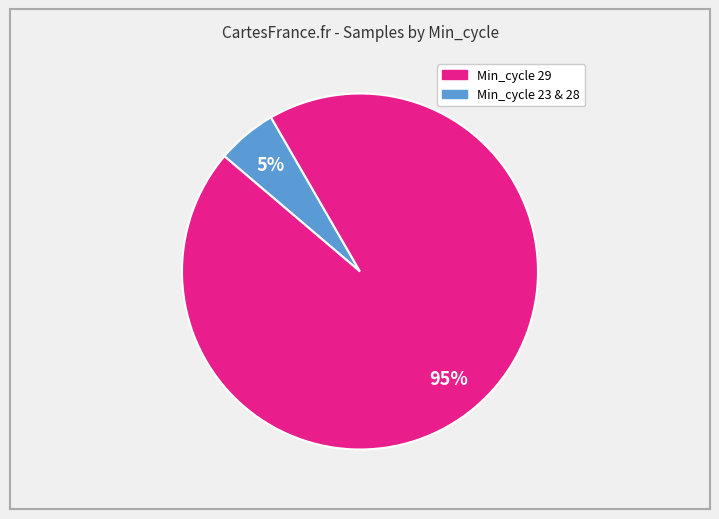

To the nearest percent, what is the average slice percentage?

50%